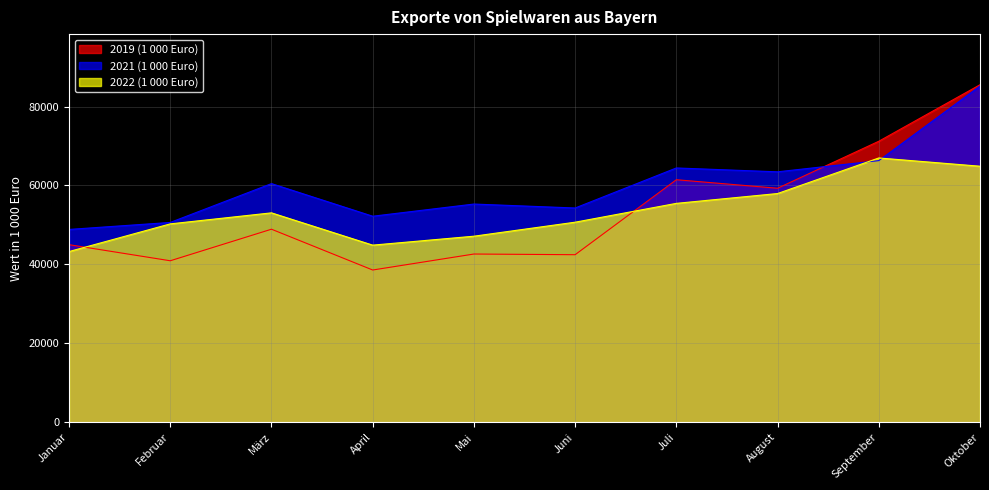

Rank the categories by 2022 (1 000 Euro) value from lowest to highest.

Januar, April, Mai, Februar, Juni, März, Juli, August, Oktober, September